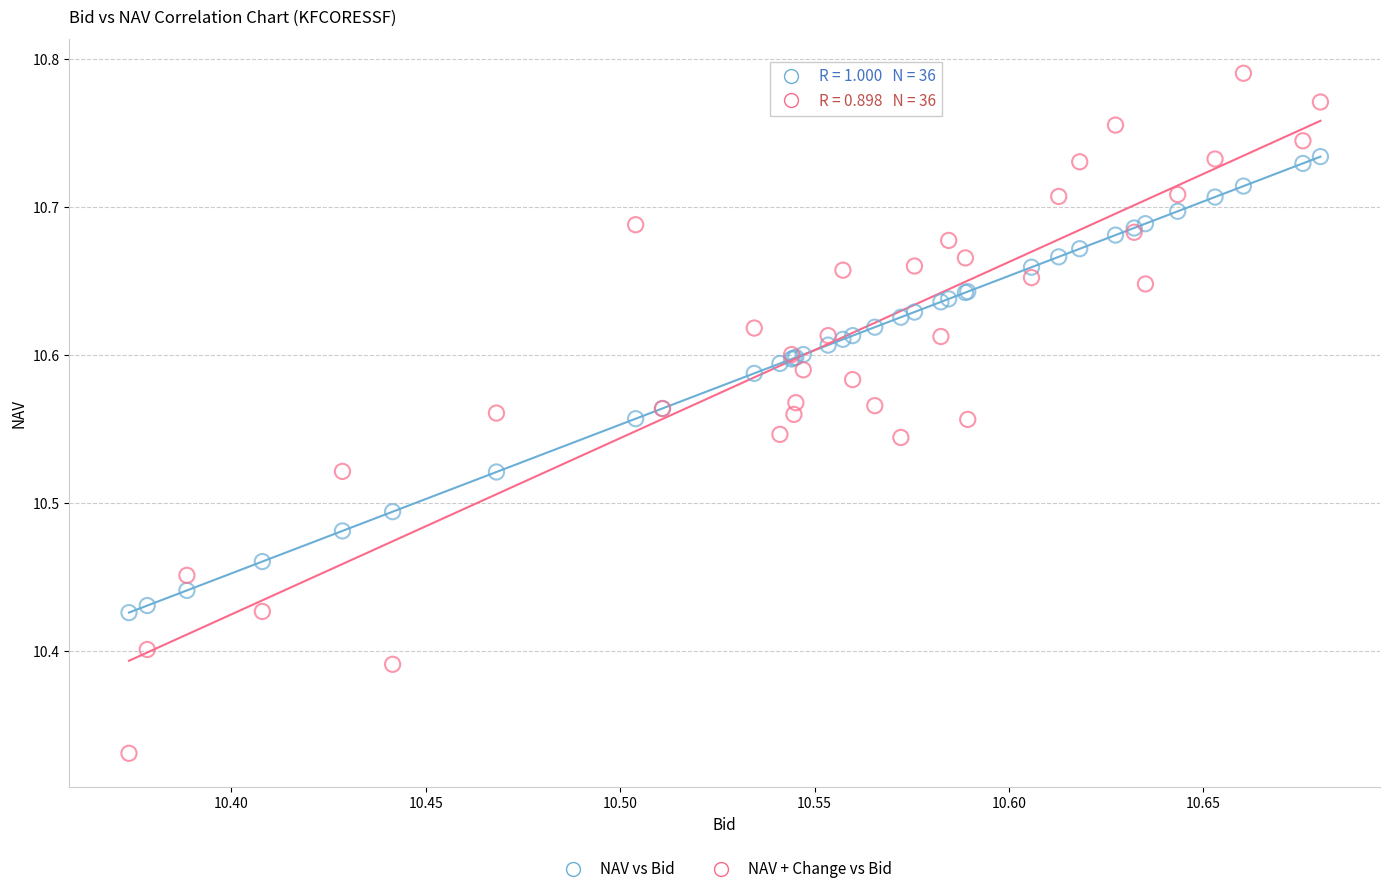

Which series reaches the minimum Y coordinate?

NAV + Change vs Bid